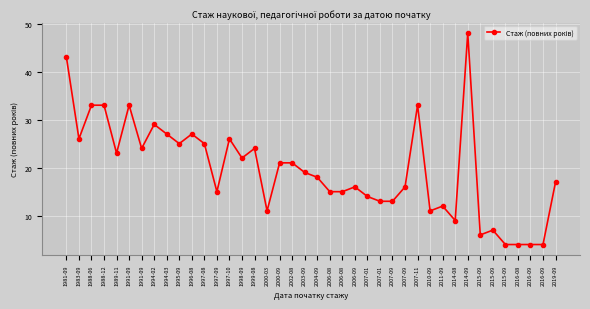

Is this an area chart (filled region under the line)?

No